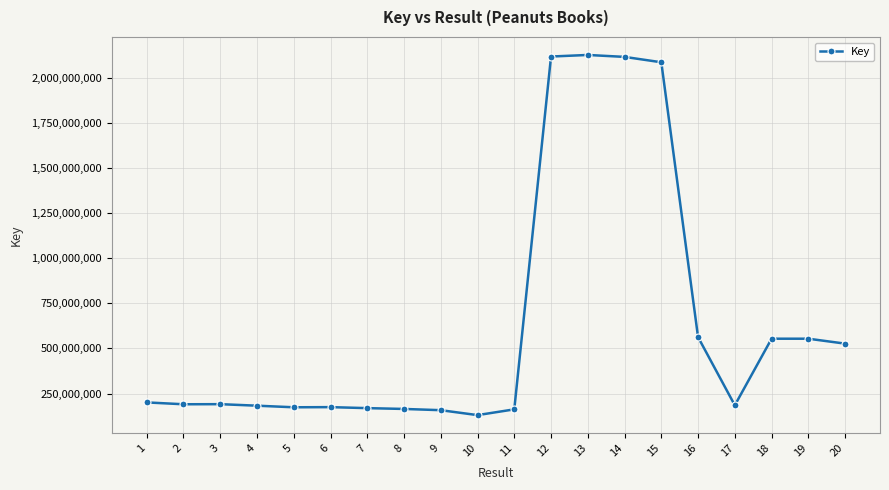

At which label does the data first exceed 190840332?

1